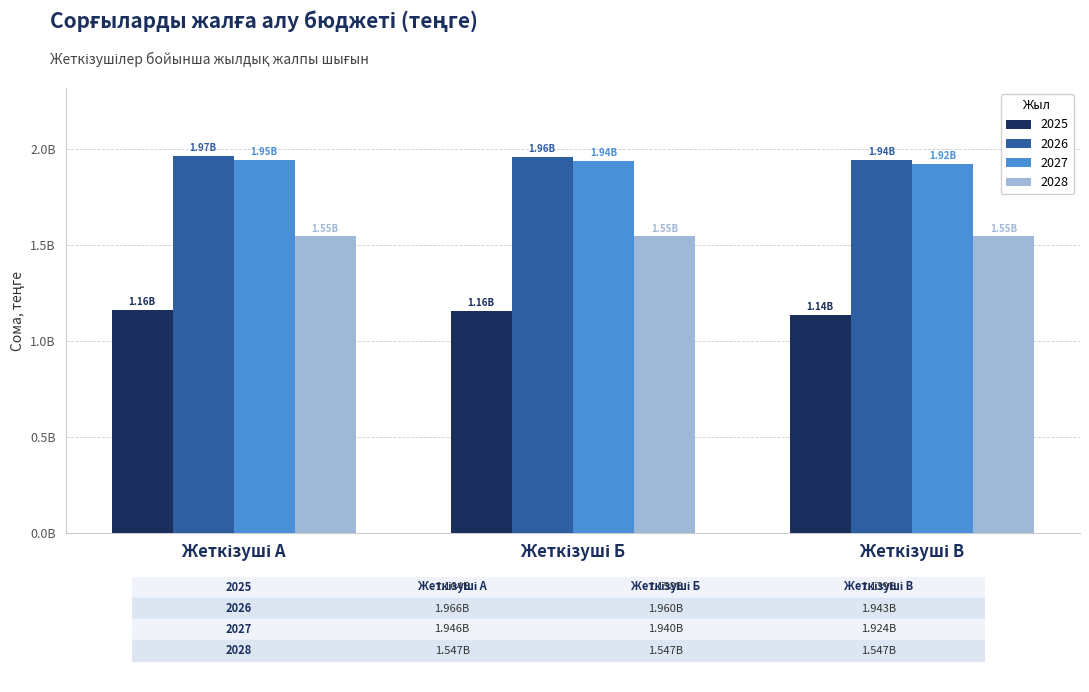

Does the chart contain stacked bars?

No